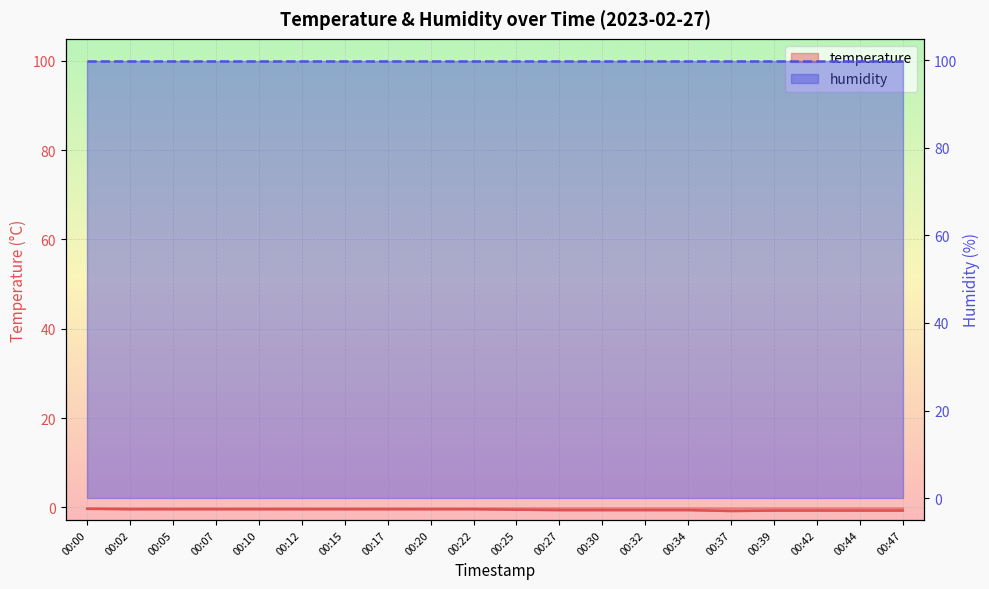

Is the value of humidity at 00:10 greater than the value of temperature at 00:39?

Yes